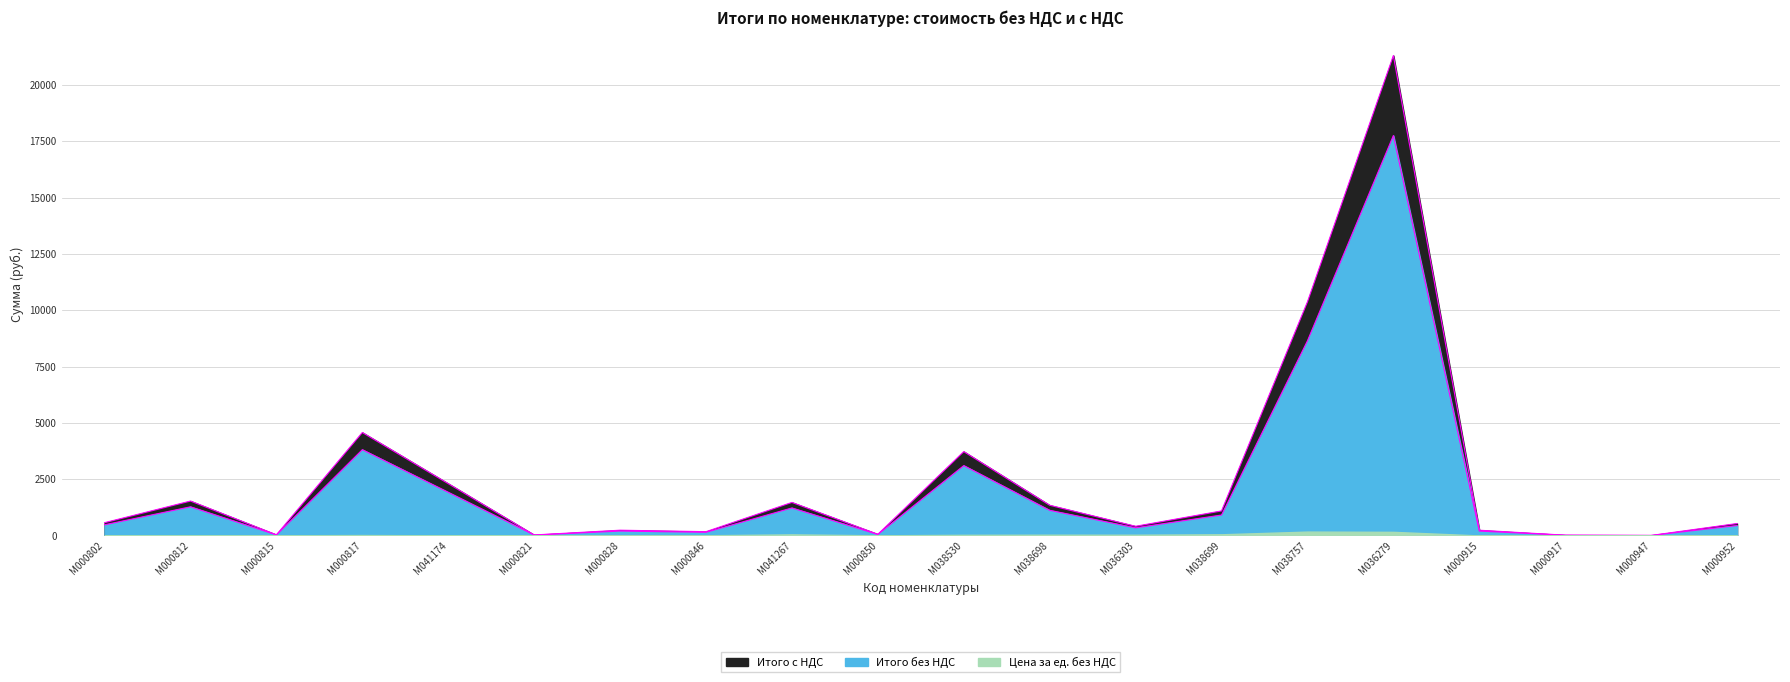

The Итого с НДС series shows 27.7 at M000821. True or false?

False